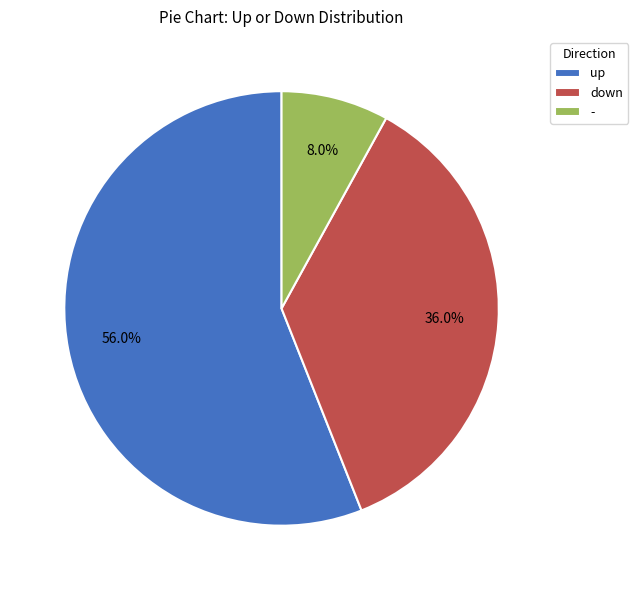

Is - the majority of the pie?

No